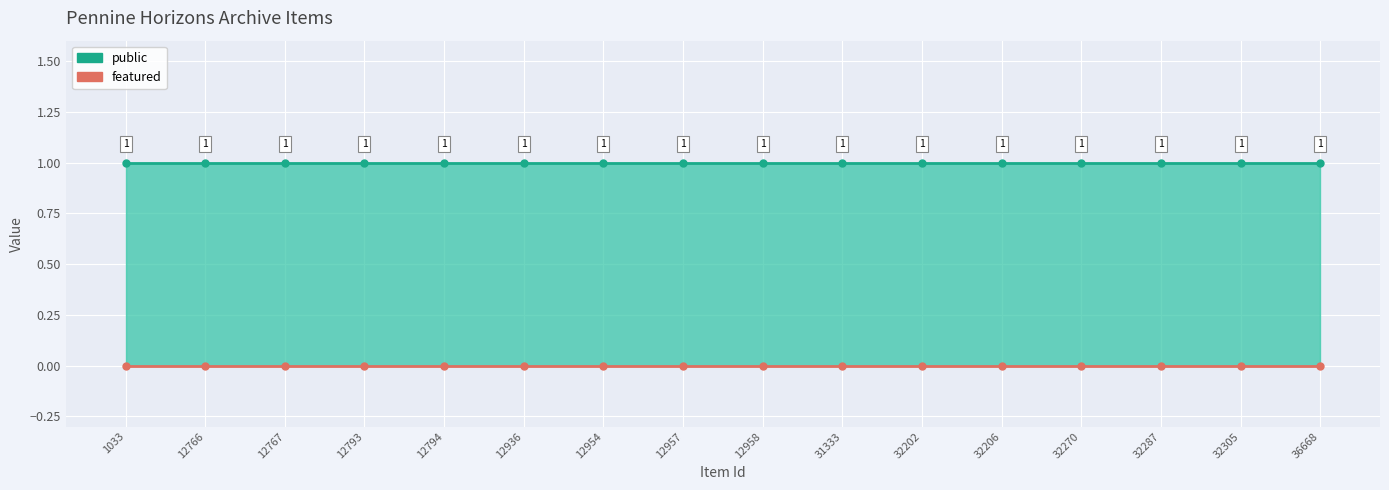

What is the total value across all series at 31333?

1